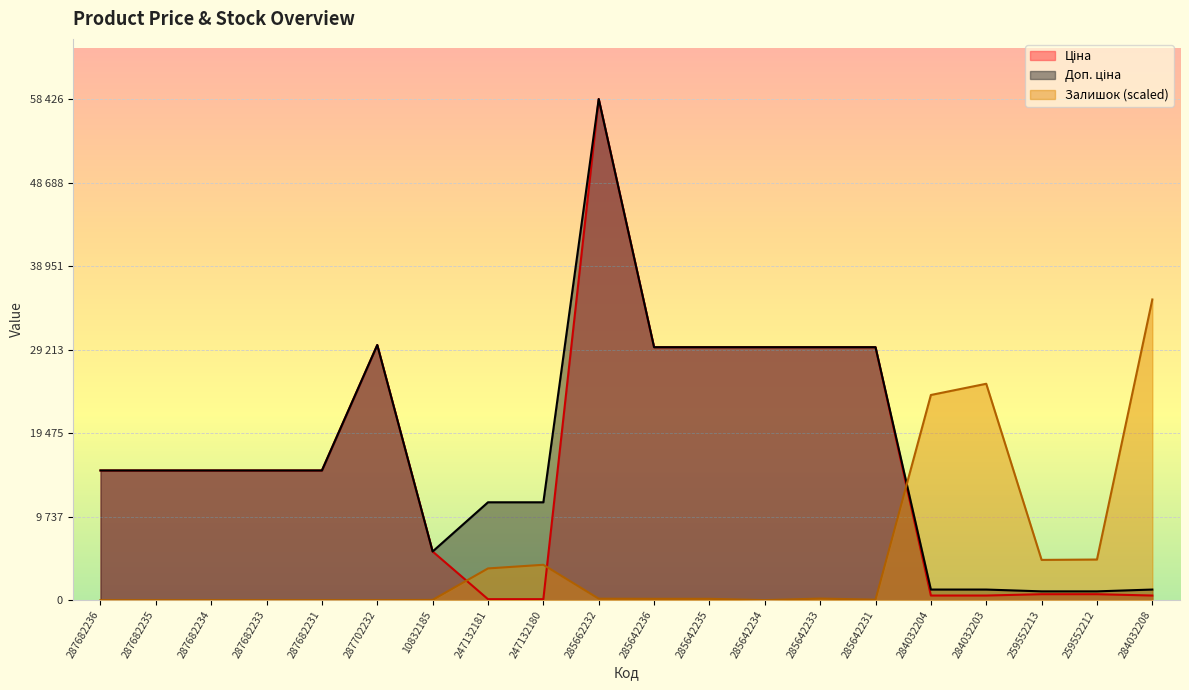

At which label is Ціна closest to 29270?

285642236